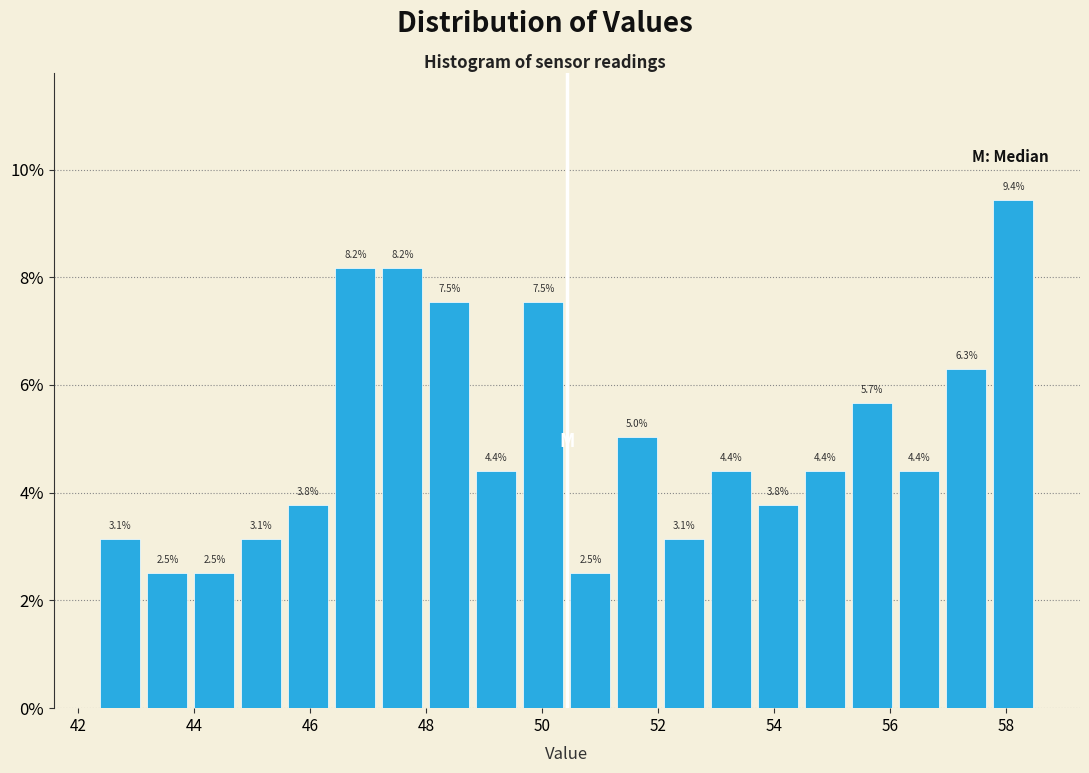

Reading left to right, list every bar in this chart as the range it spans on the x-axis followed by its height. The bar edges are not printed on the chart, so give them approximately, as read against the axis.

42.4 to 43.2: 3.1
43.2 to 44.0: 2.5
44.0 to 44.8: 2.5
44.8 to 45.6: 3.1
45.6 to 46.4: 3.8
46.4 to 47.2: 8.2
47.2 to 48.0: 8.2
48.0 to 48.8: 7.5
48.8 to 49.6: 4.4
49.6 to 50.4: 7.5
50.4 to 51.2: 2.5
51.2 to 52.0: 5.0
52.0 to 52.8: 3.1
52.8 to 53.6: 4.4
53.6 to 54.4: 3.8
54.4 to 55.2: 4.4
55.2 to 56.0: 5.7
56.0 to 57.0: 4.4
57.0 to 57.8: 6.3
57.8 to 58.6: 9.4